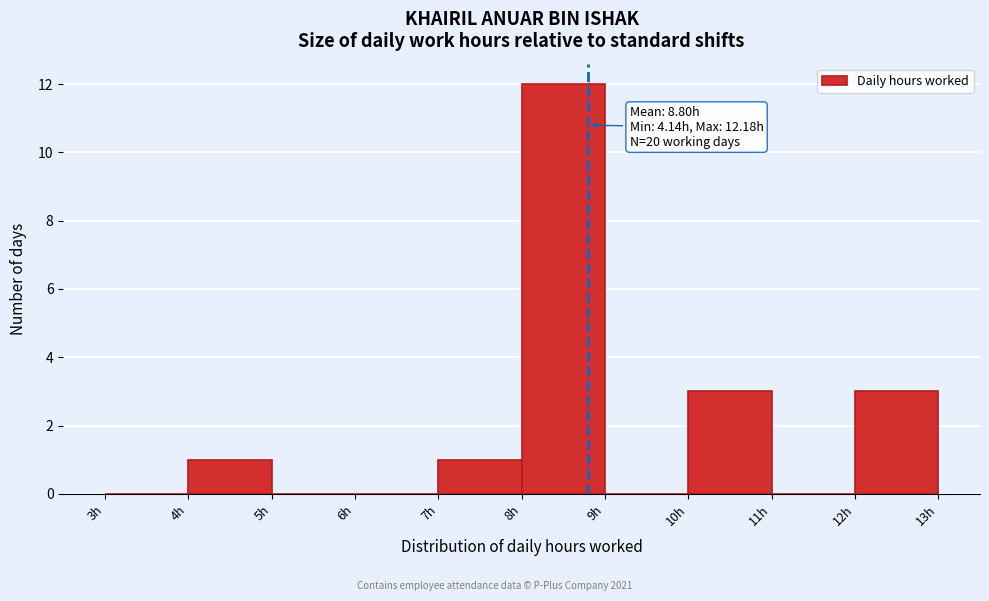

Over which range of the x-axis is the bar tallest?

8 to 9